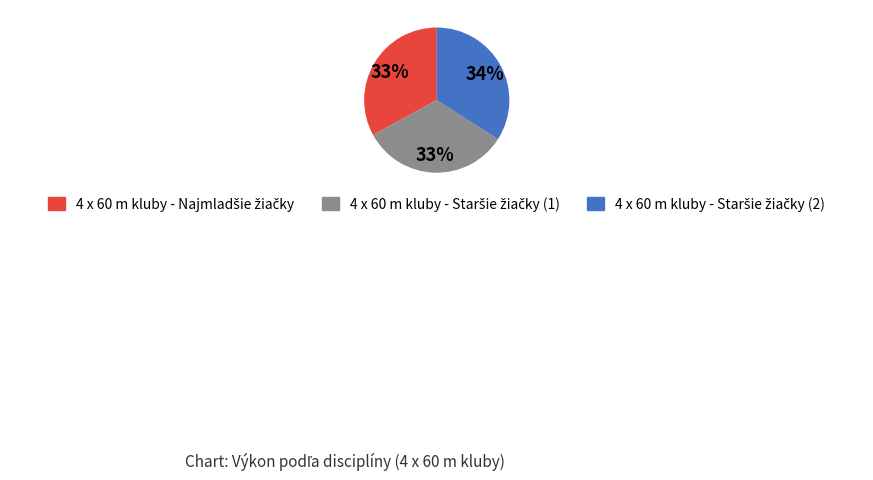

How many segments does this pie chart have?

3